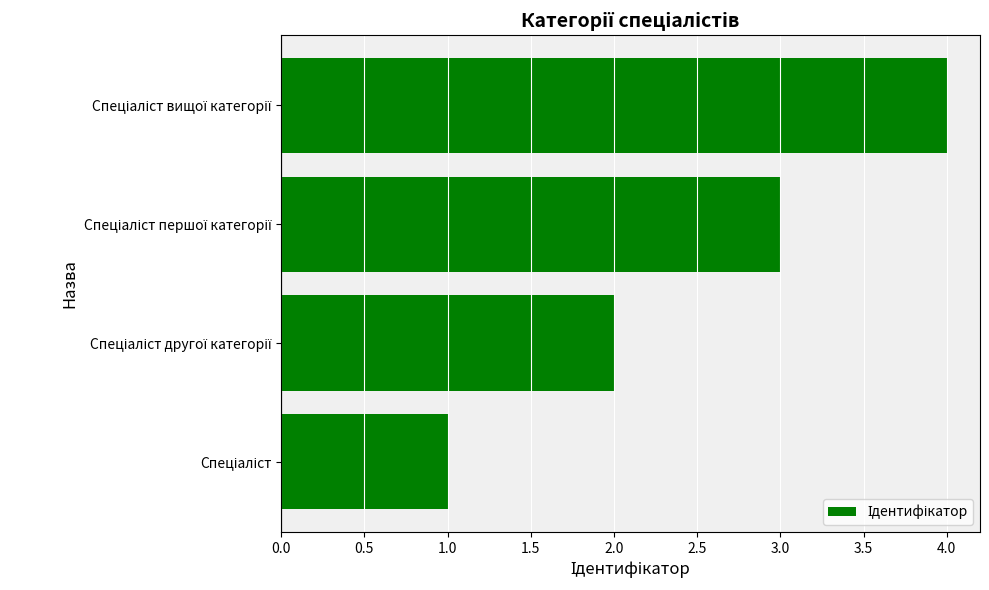

What is the sum of all values?

10